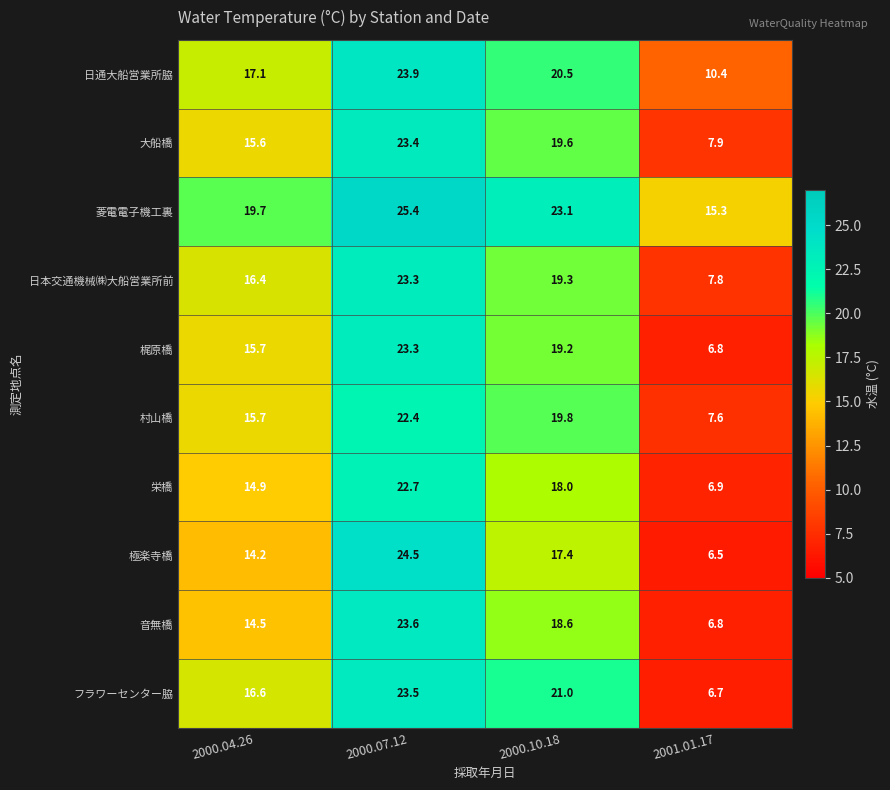

The 菱電電子機工裏 series shows 5.9 at 2000.04.26. True or false?

False